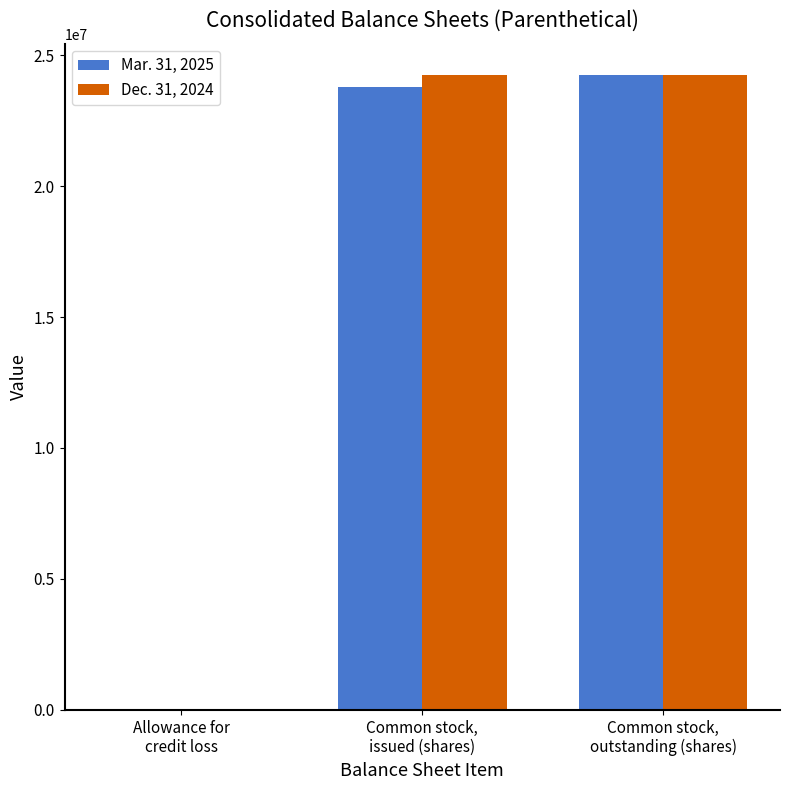

What is the maximum value shown in the chart?

24226088